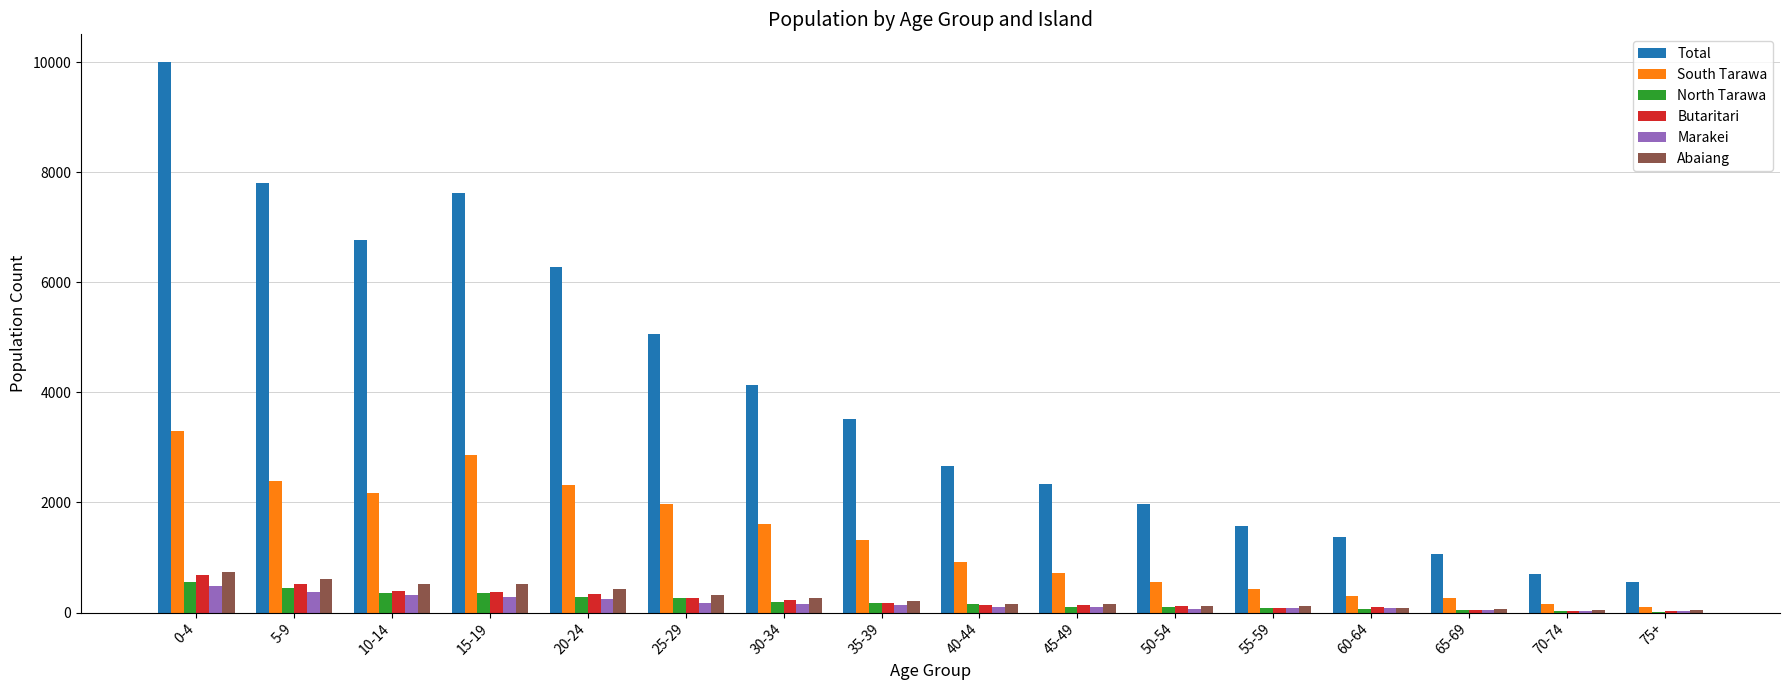

How many series are shown in this chart?

6